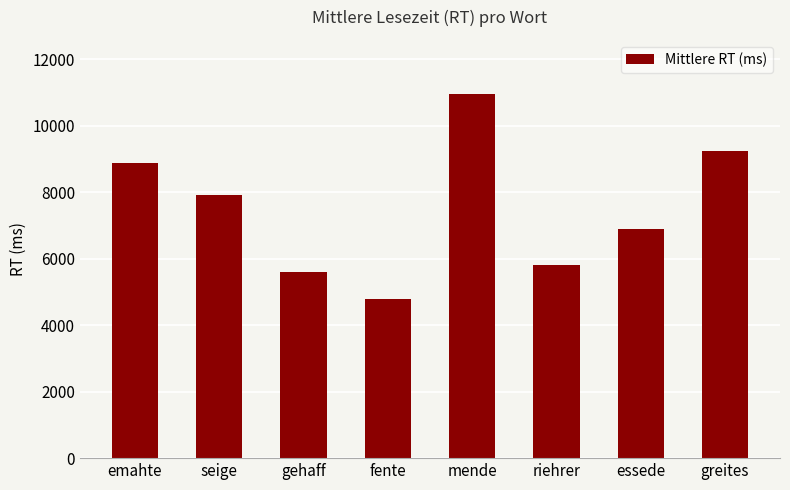

Which label corresponds to the smallest value in the chart?

fente